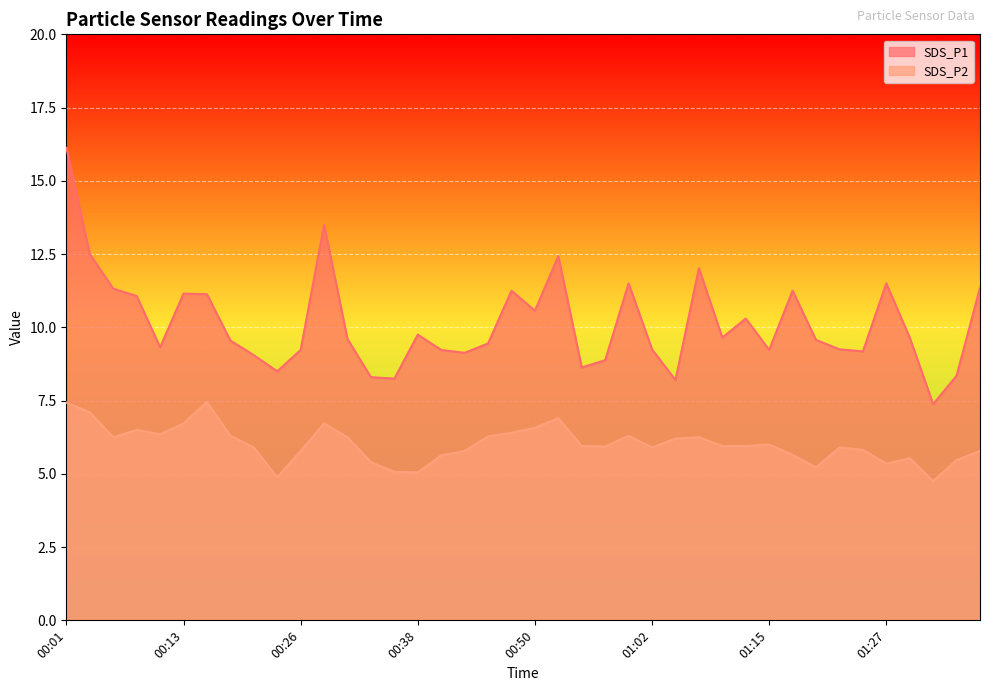

Does the chart display data point markers on the line(s)?

No